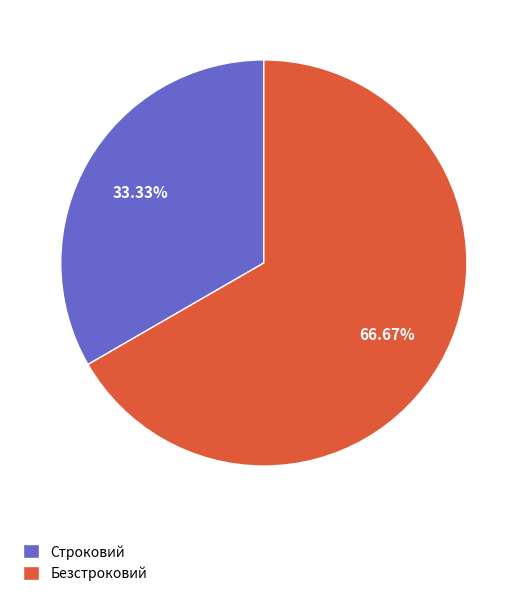

Combined, what portion of the pie is Безстроковий and Строковий?

100.0%